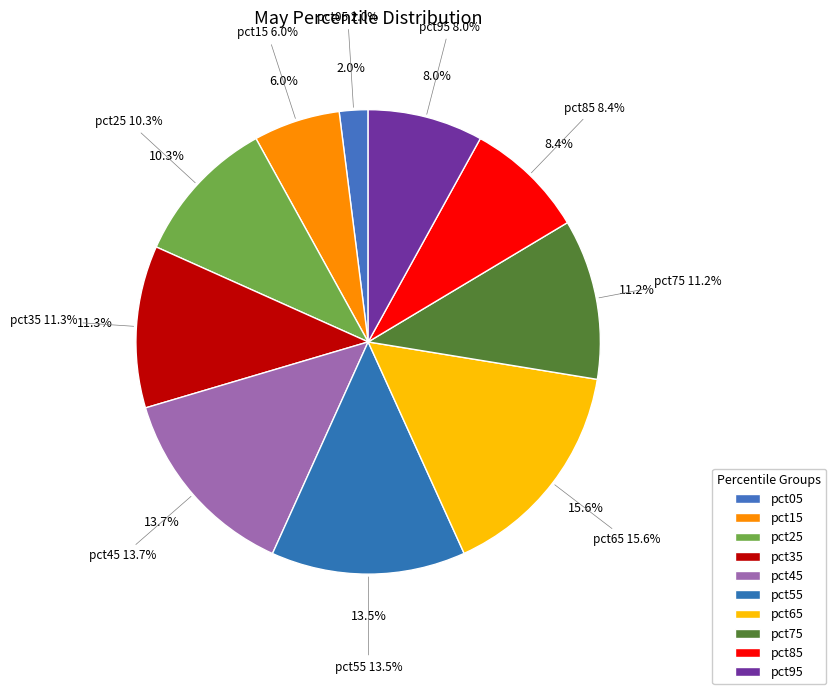

What is the largest slice in the pie chart?

pct65